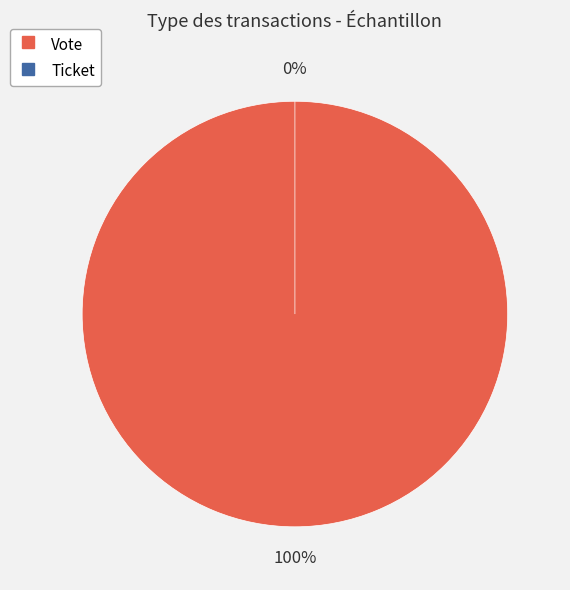

Which category has the biggest portion of the pie?

Vote